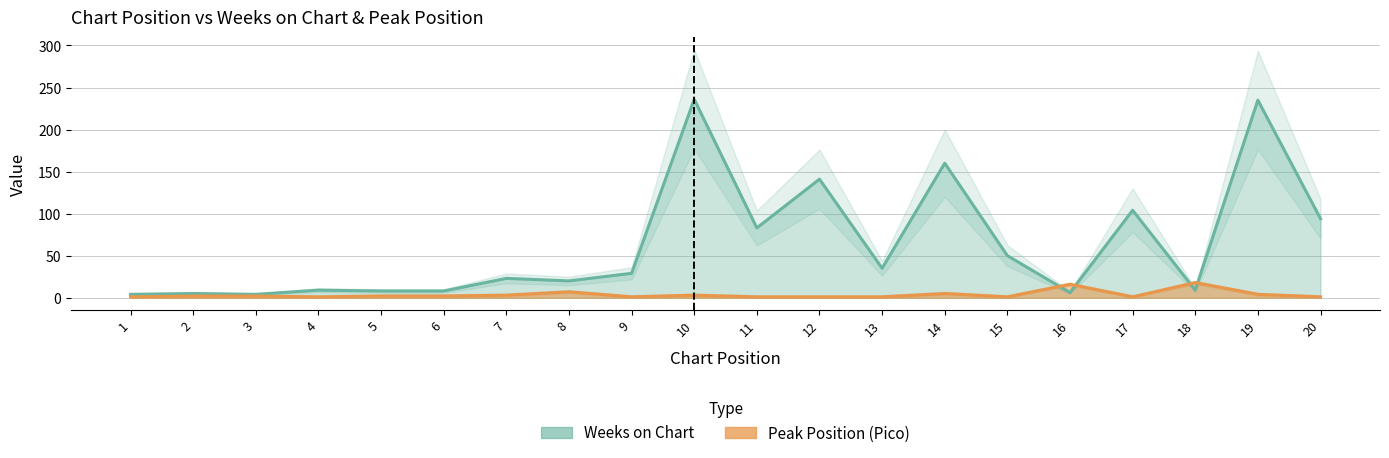

At which label does Pico reach its peak?

18